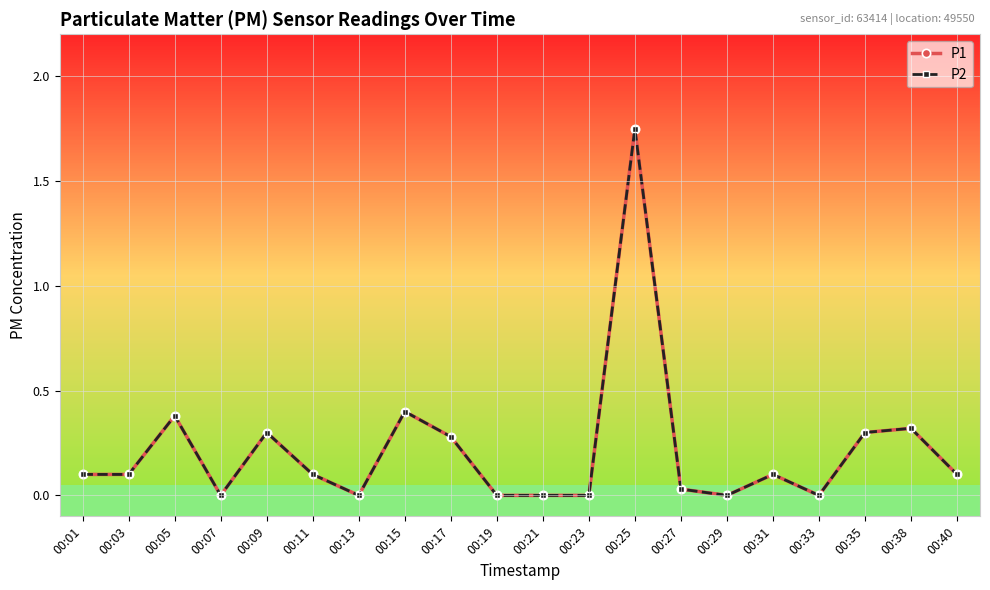

What is the value of the P2 point at the 16th from the left?

0.1